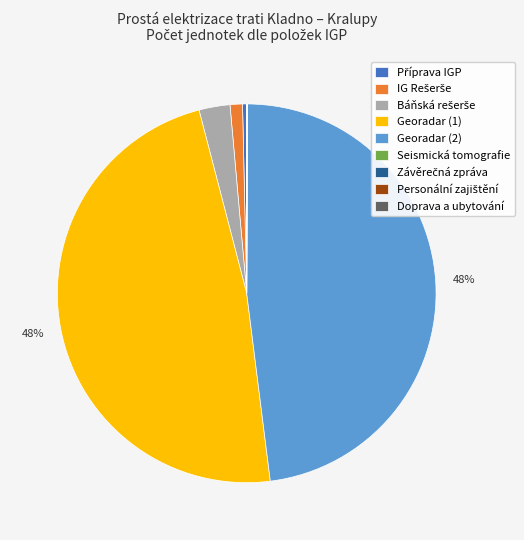

To the nearest percent, what is the average slice percentage?

11%